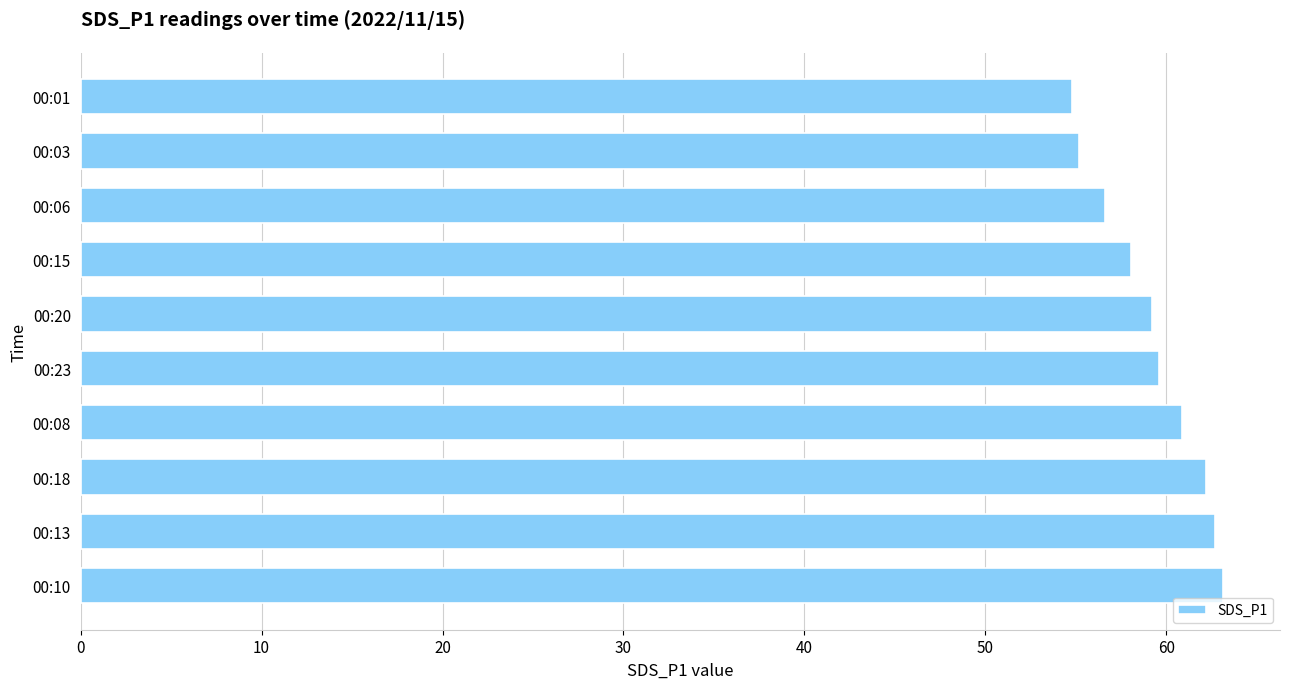

What is the change in value from 00:13 to 00:08?

-1.8